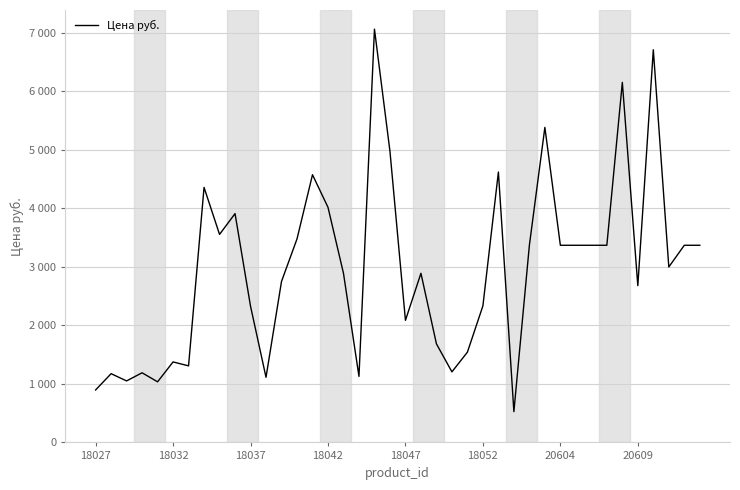

Does the chart display data point markers on the line(s)?

No